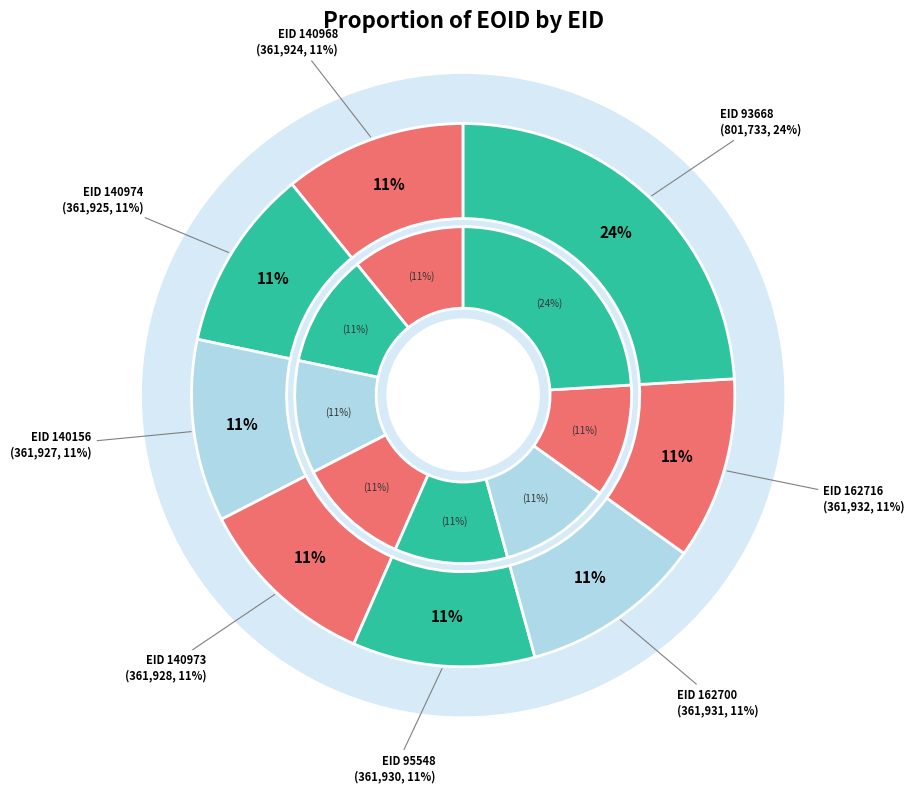

What percentage is the 95548 slice, to the nearest percent?

11%